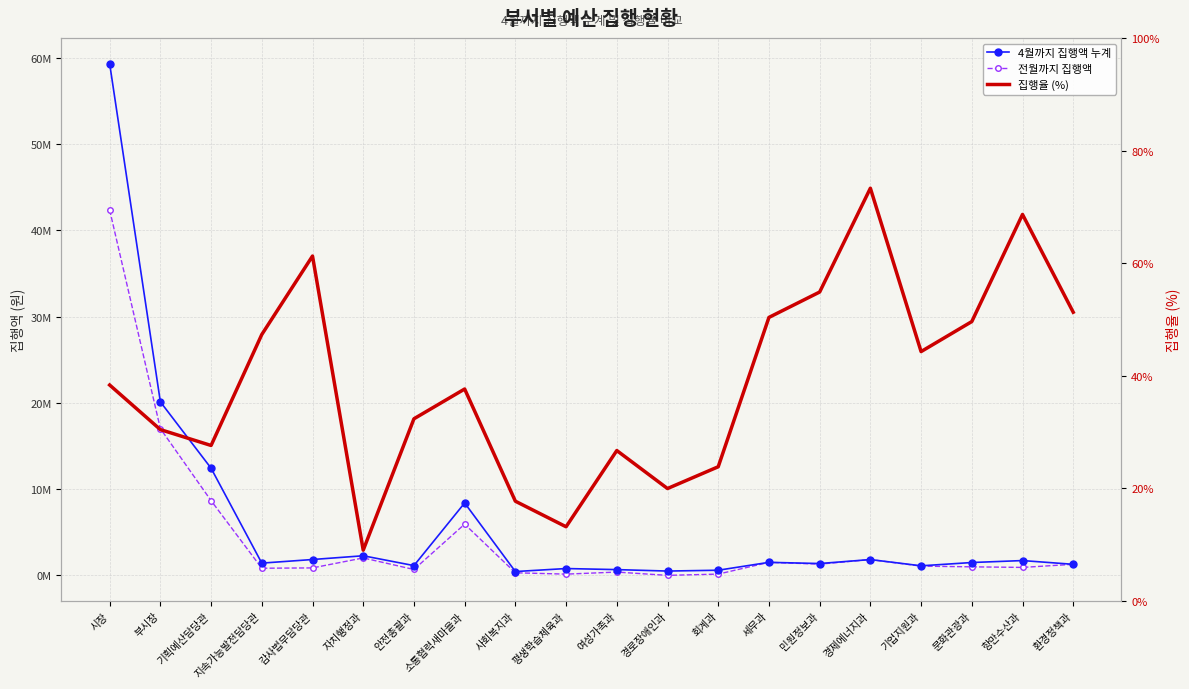

What position from the right is 사회복지과?

12